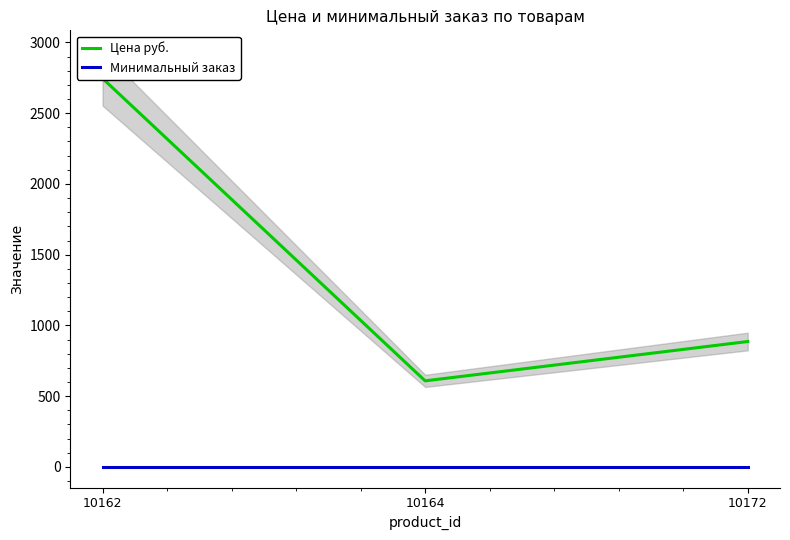

What is the value of the Цена руб. point at the 2nd from the left?

608